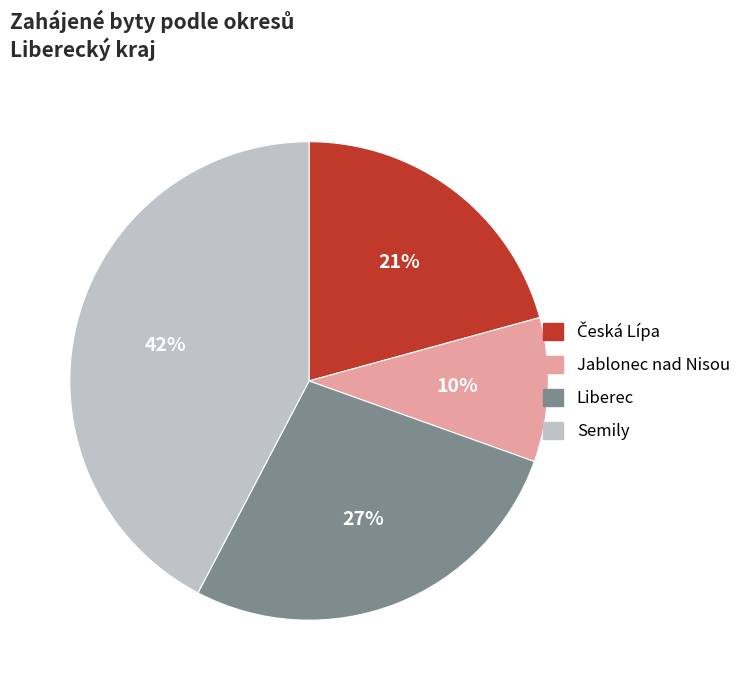

What is the largest slice in the pie chart?

Semily